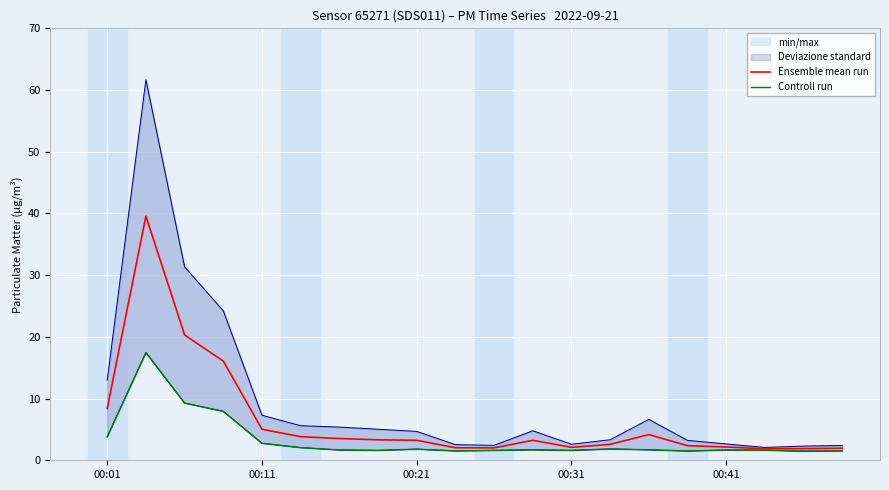

What is the total value across all series at 13?

4.4